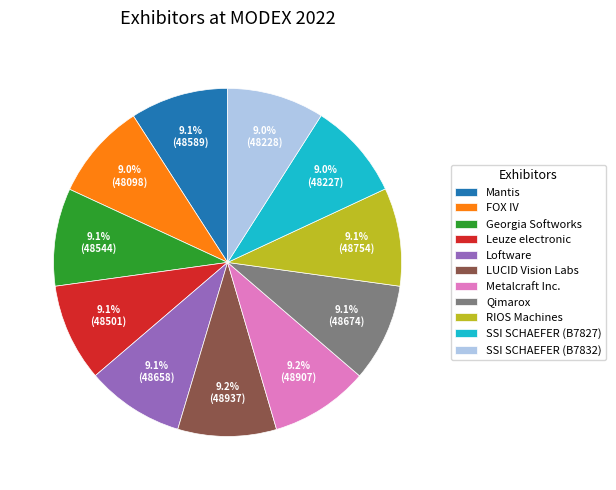

Is there a majority slice in this chart?

No